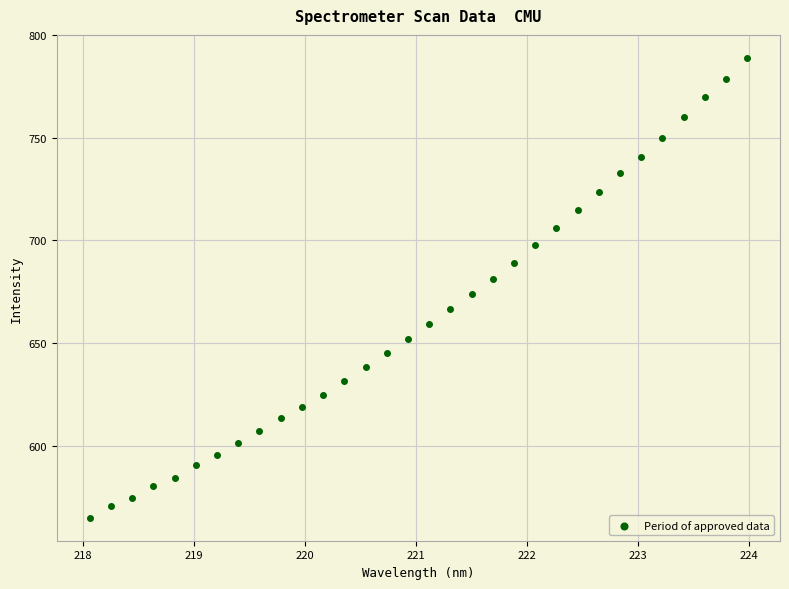

What is the range of Y values (max minus min)?

224.0